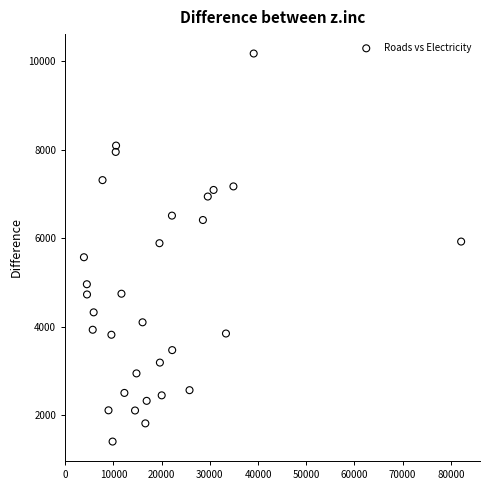

What is the range of Y values (max minus min)?

8766